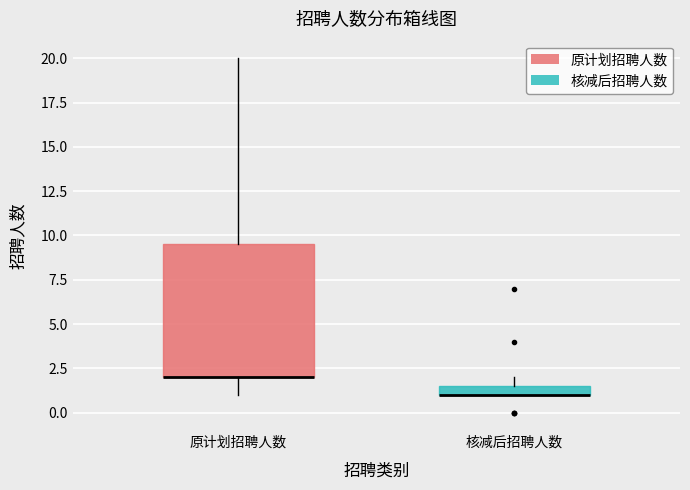

Where is the lower edge of the box for 原计划招聘人数 on the y-axis? The values are not printed on the chart, so give them approximately, as read against the axis.

2.0